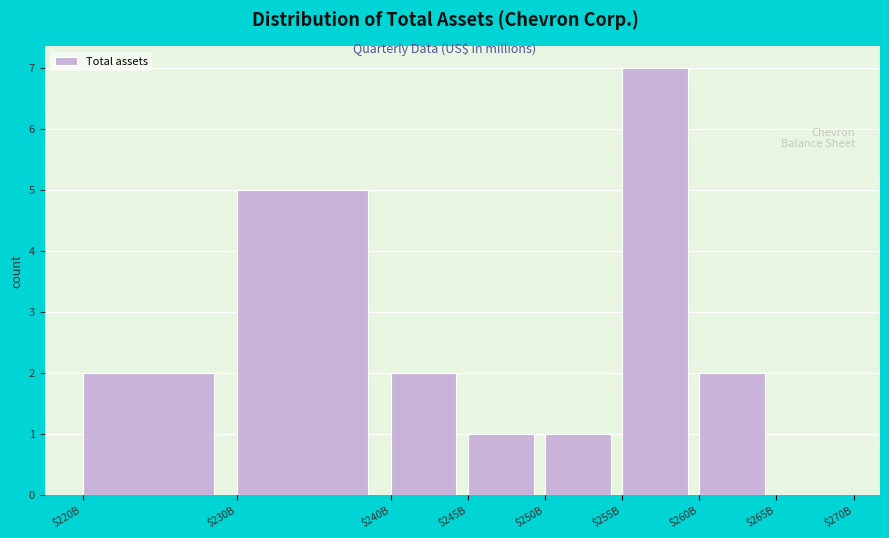

True or false: the data shows 7 at $255B.

True